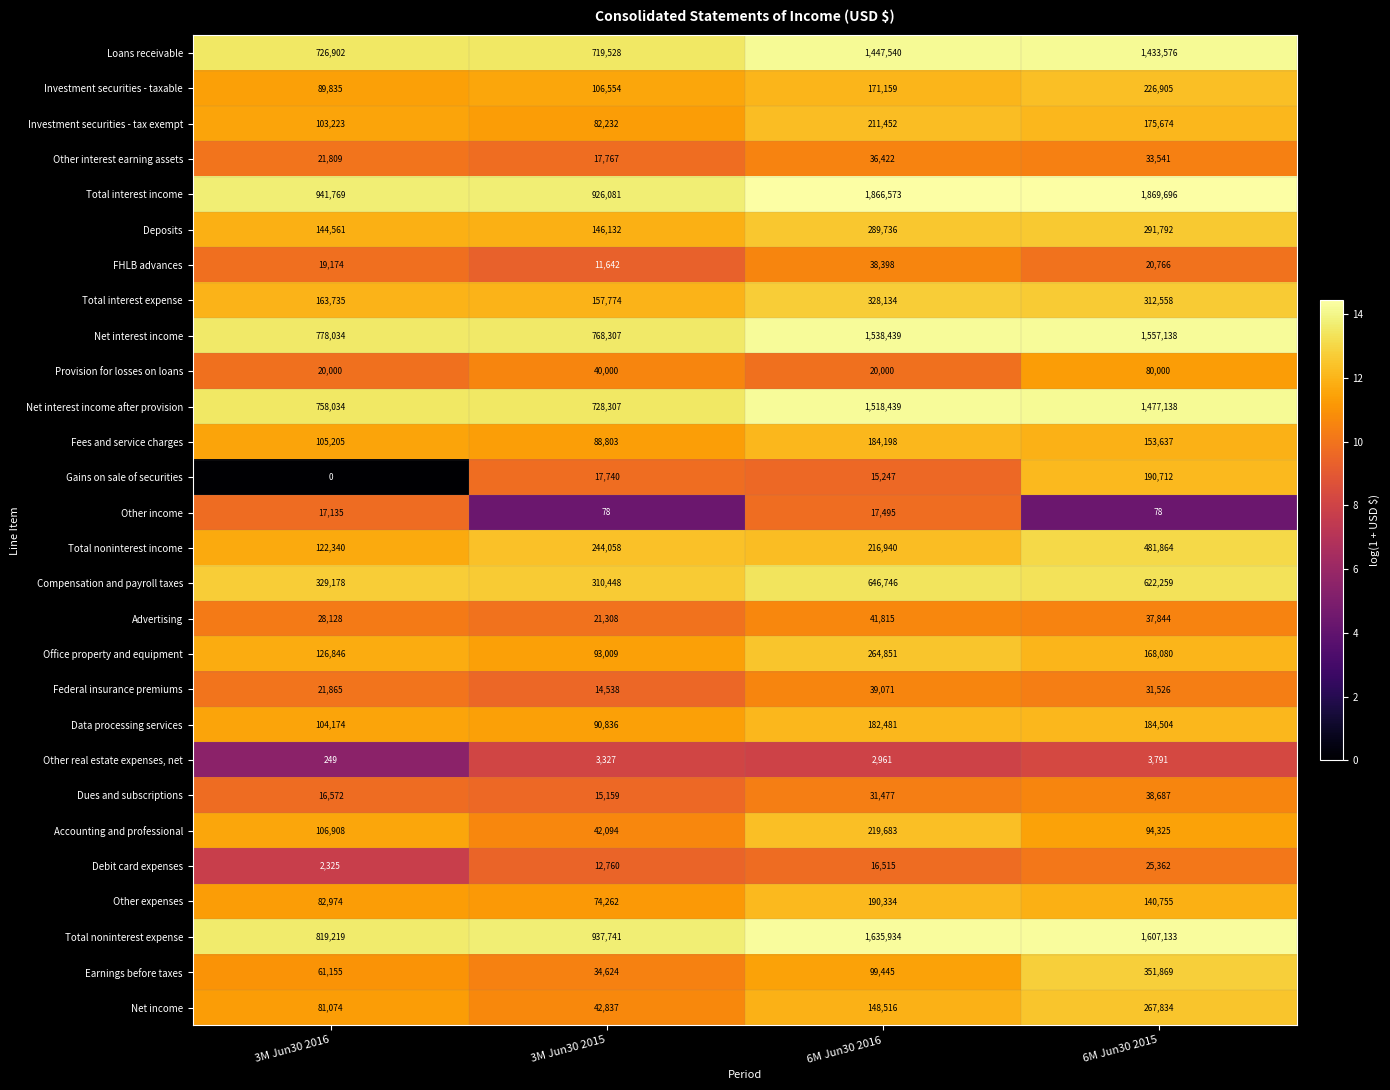

The value of Advertising at 3M Jun30 2016 is 28128. True or false?

True